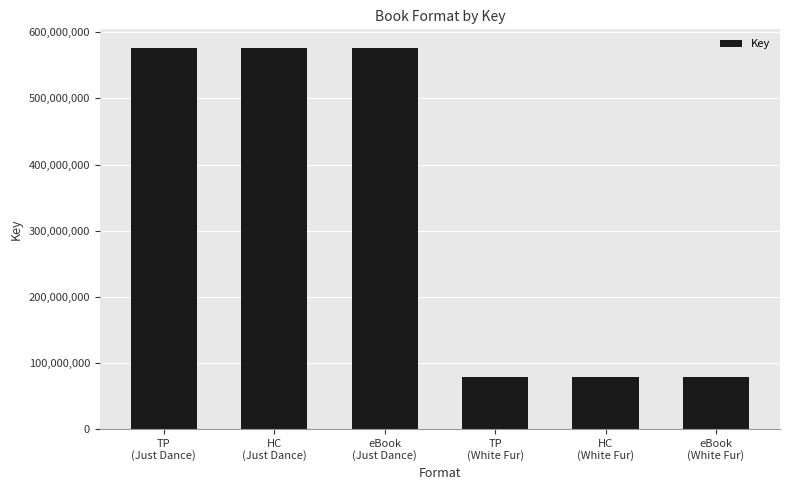

True or false: the data shows 36543014 at eBook
(White Fur).

False